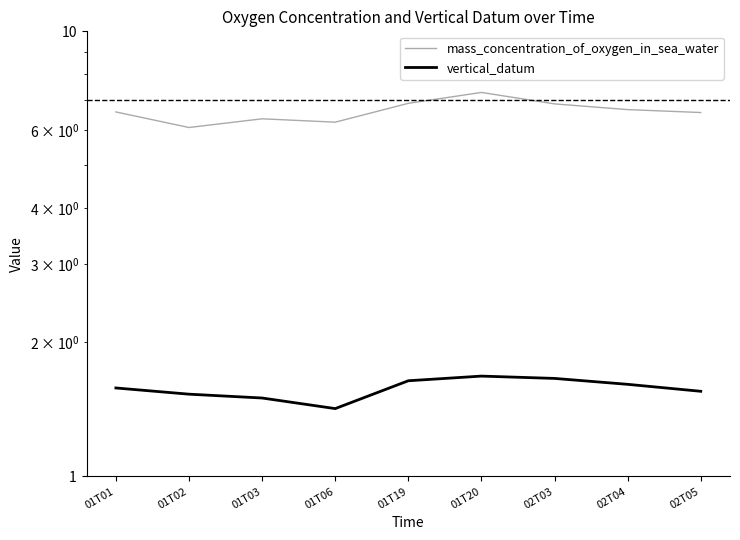

True or false: mass_concentration_of_oxygen_in_sea_water has a value of 6.7 at 02T04.

True